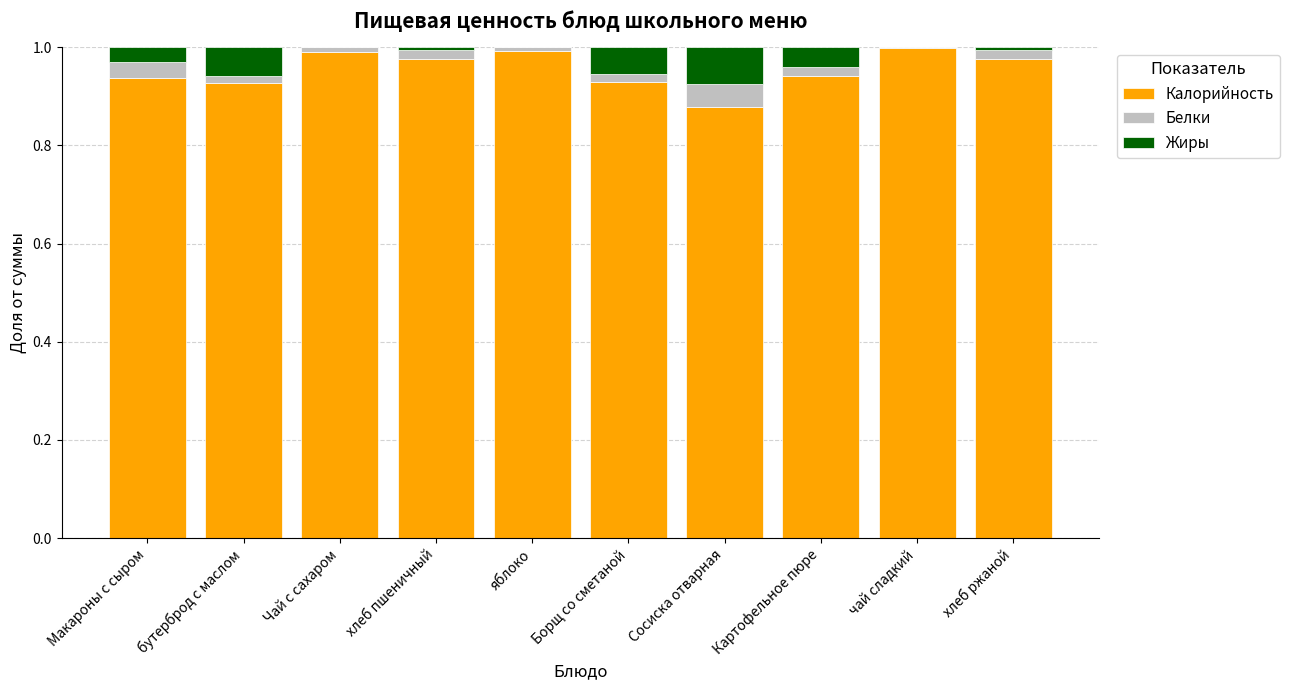

How many series are shown in this chart?

3